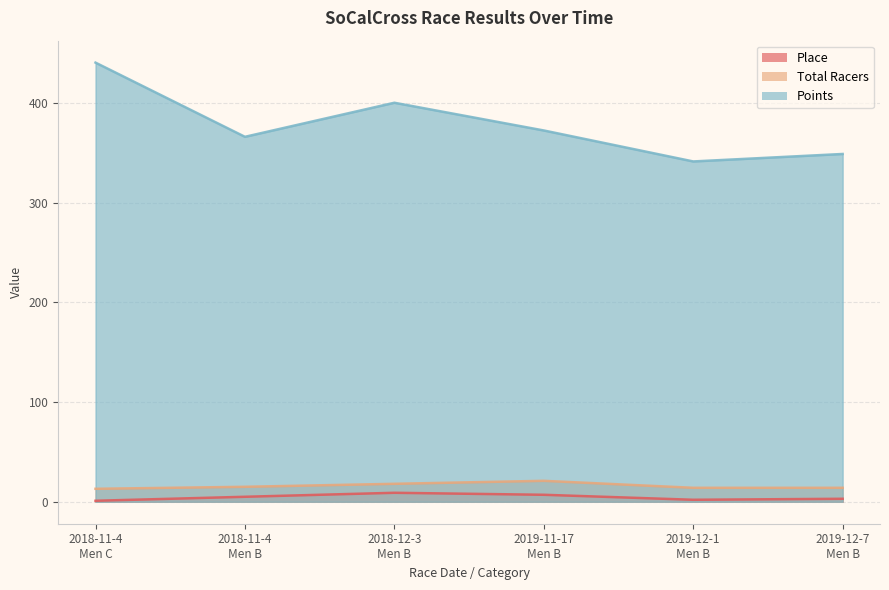

How many lines are shown in the chart?

3